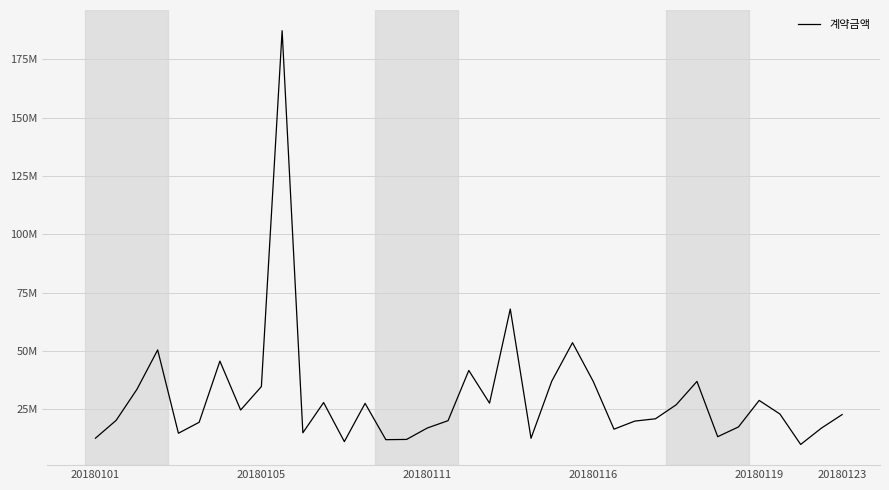

Does the chart display data point markers on the line(s)?

No